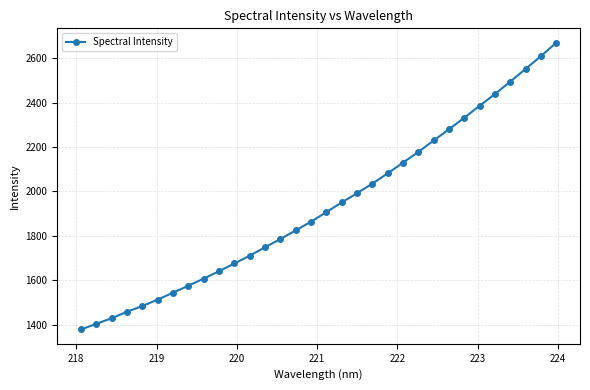

What is the sum of all values?

61908.9